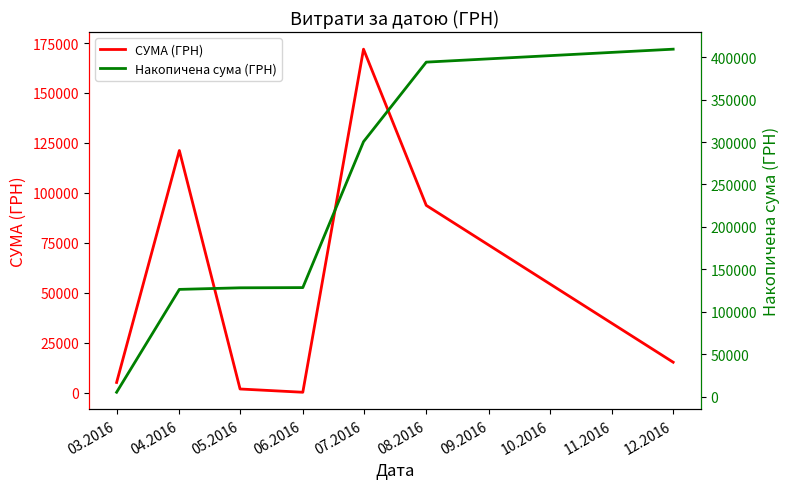

True or false: СУМА (ГРН) has a value of 75.5 at 06.2016.

False